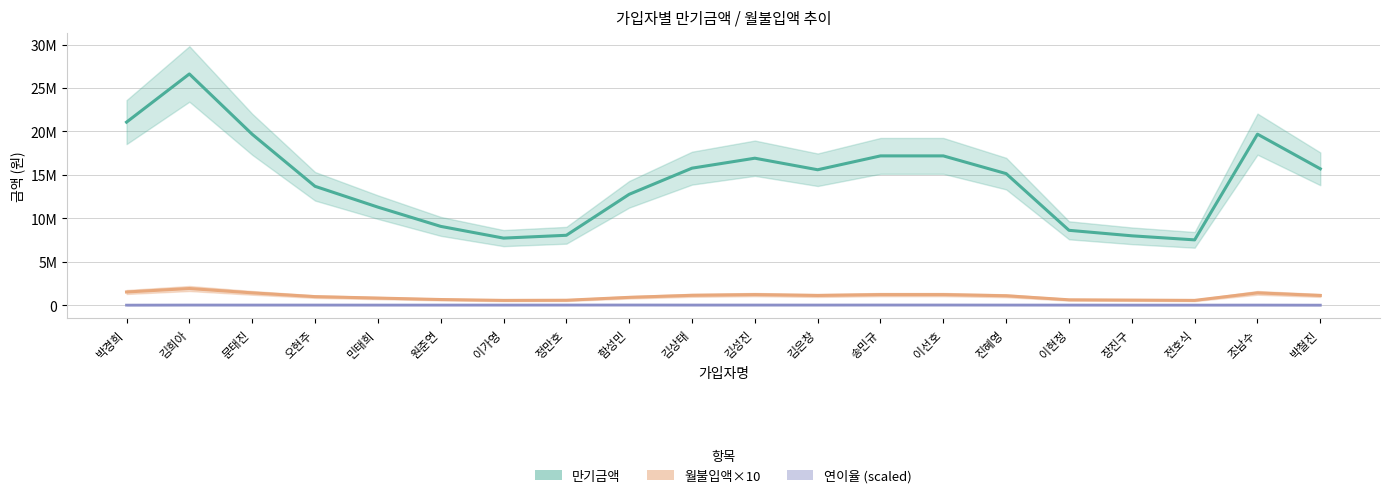

True or false: 월불입액×10 and 만기금액 intersect in this chart.

False